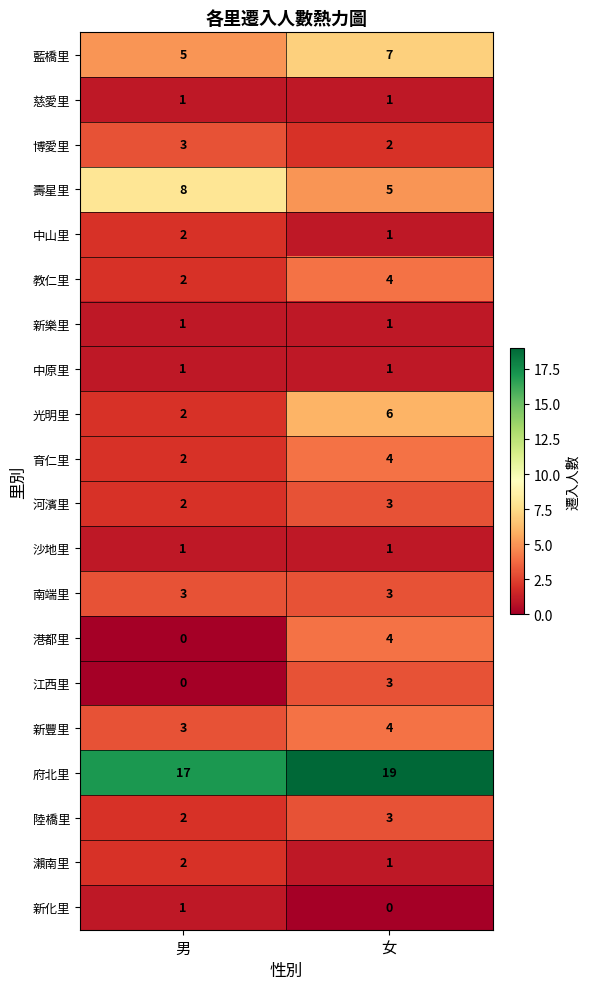

Where is 陸橋里 nearest to the value 2?

男